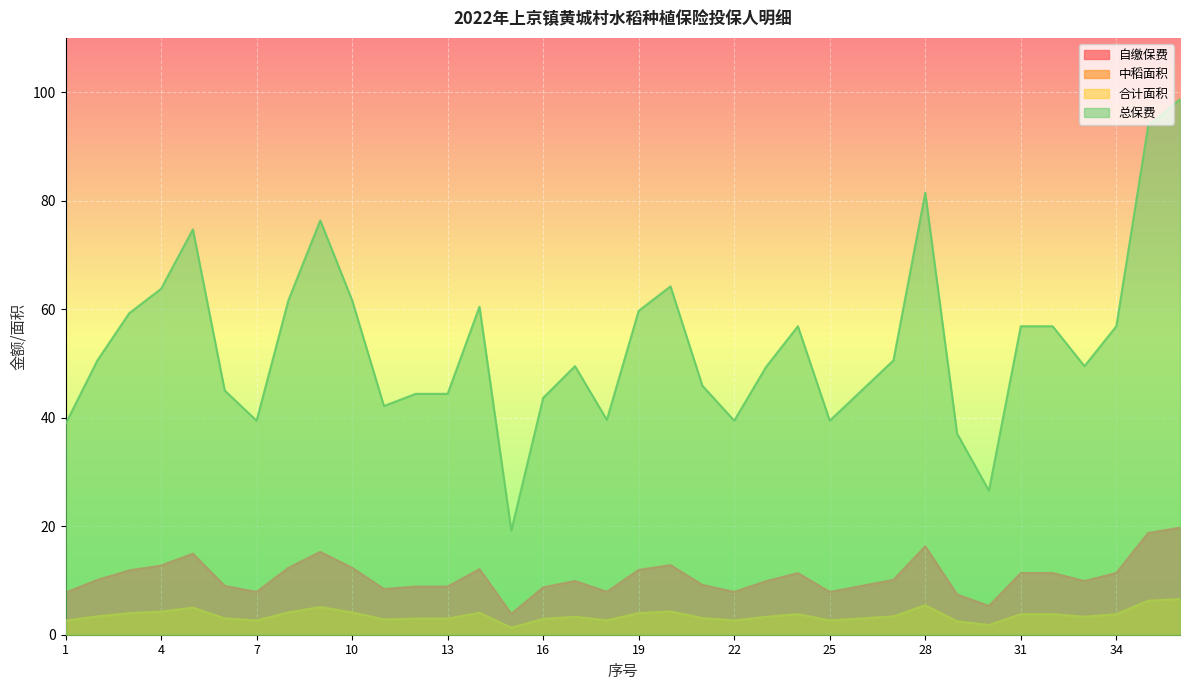

How many data points in 总保费 are above 50?

18